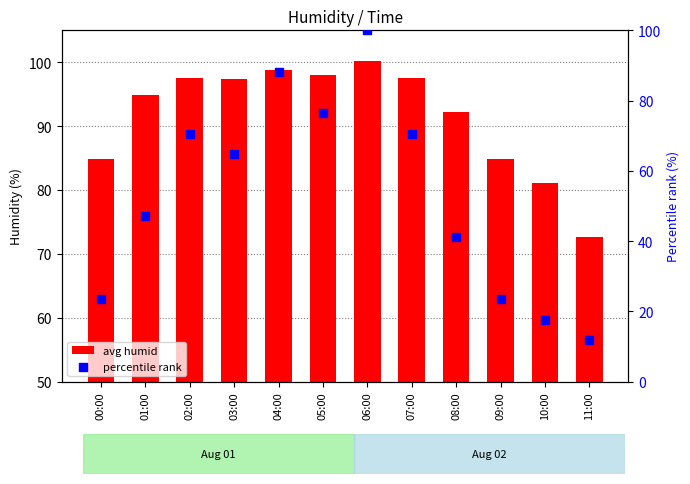

Which series has the largest Y range (max minus min)?

percentile rank